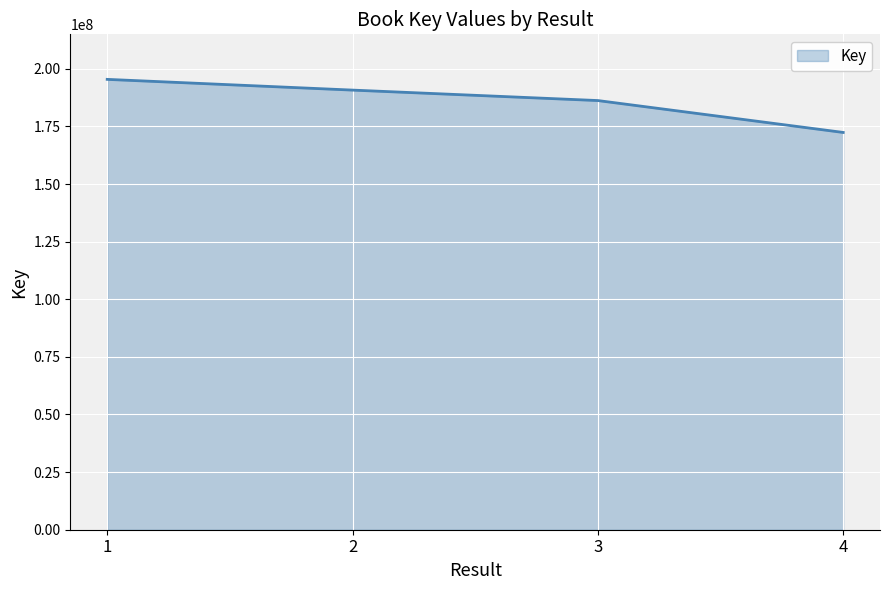

How many categories are shown in the chart?

4